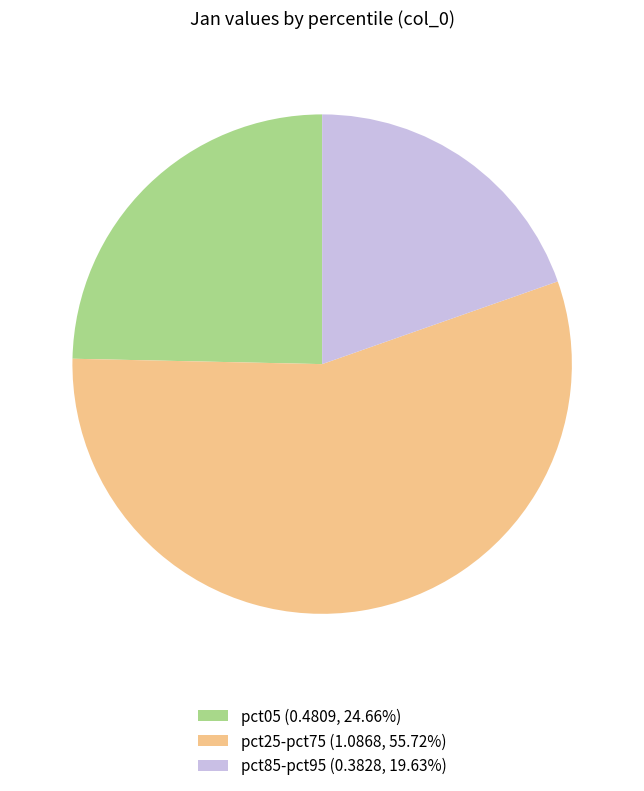

Is pct25-pct75 (1.0868, 55.72%) the majority of the pie?

Yes